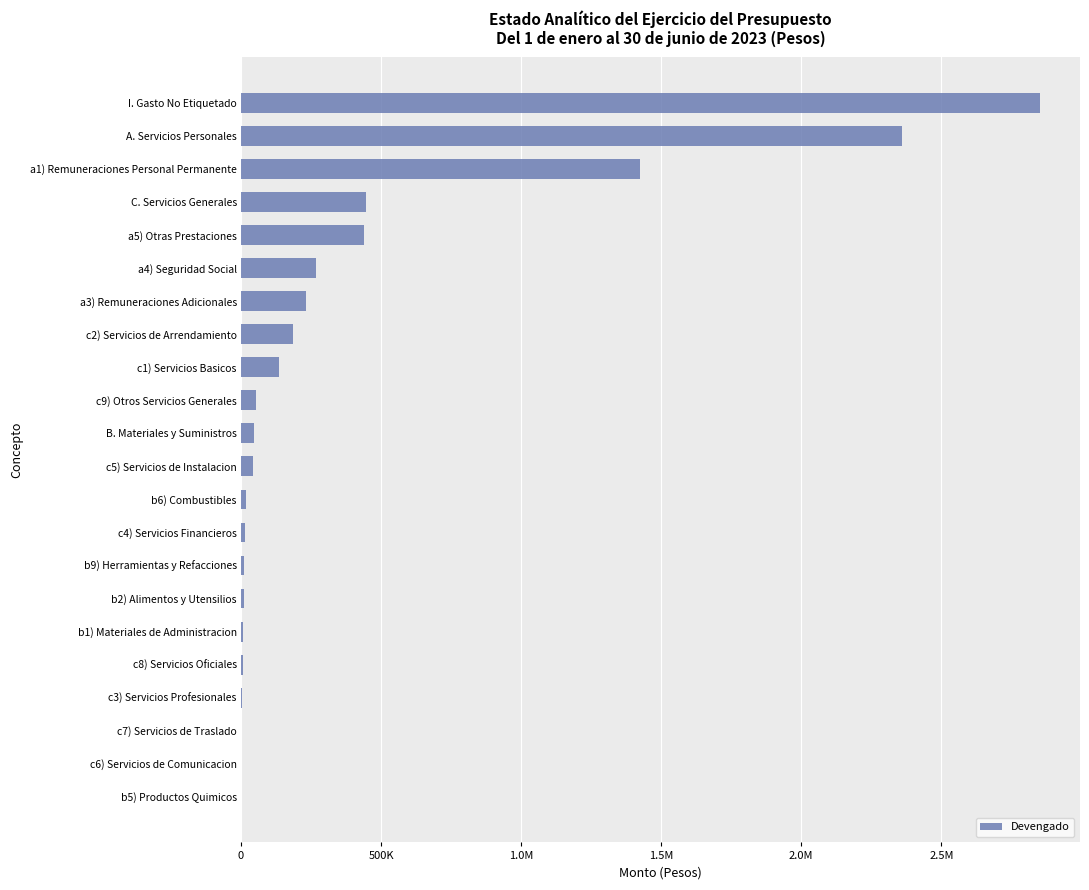

Are the bars horizontal?

Yes